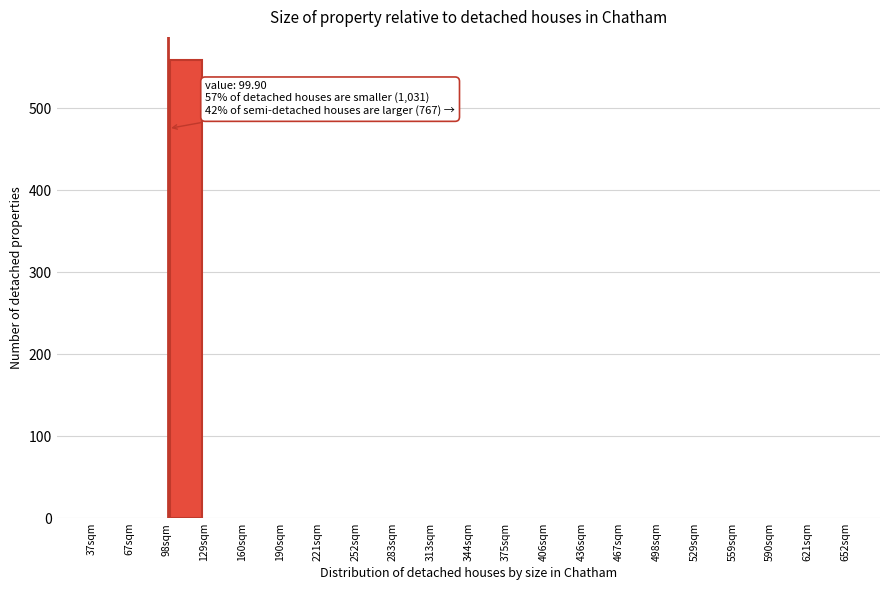

Over which range of the x-axis is the bar tallest?

100 to 130